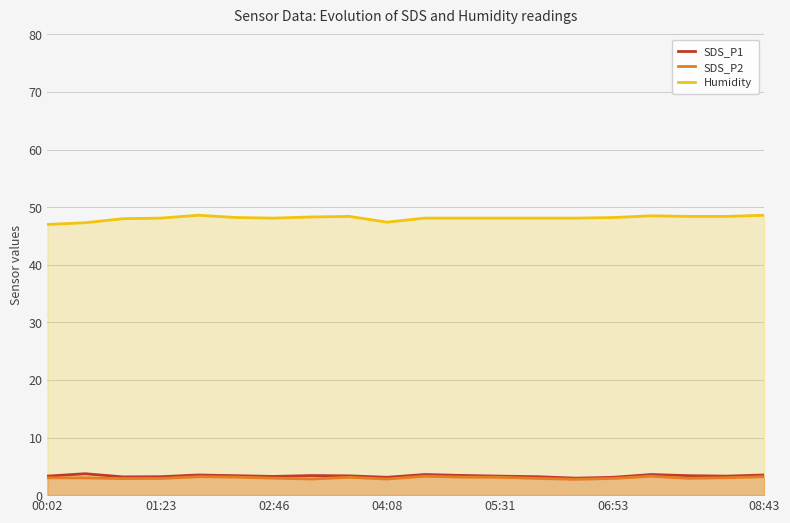

How many distinct data groups are displayed?

3